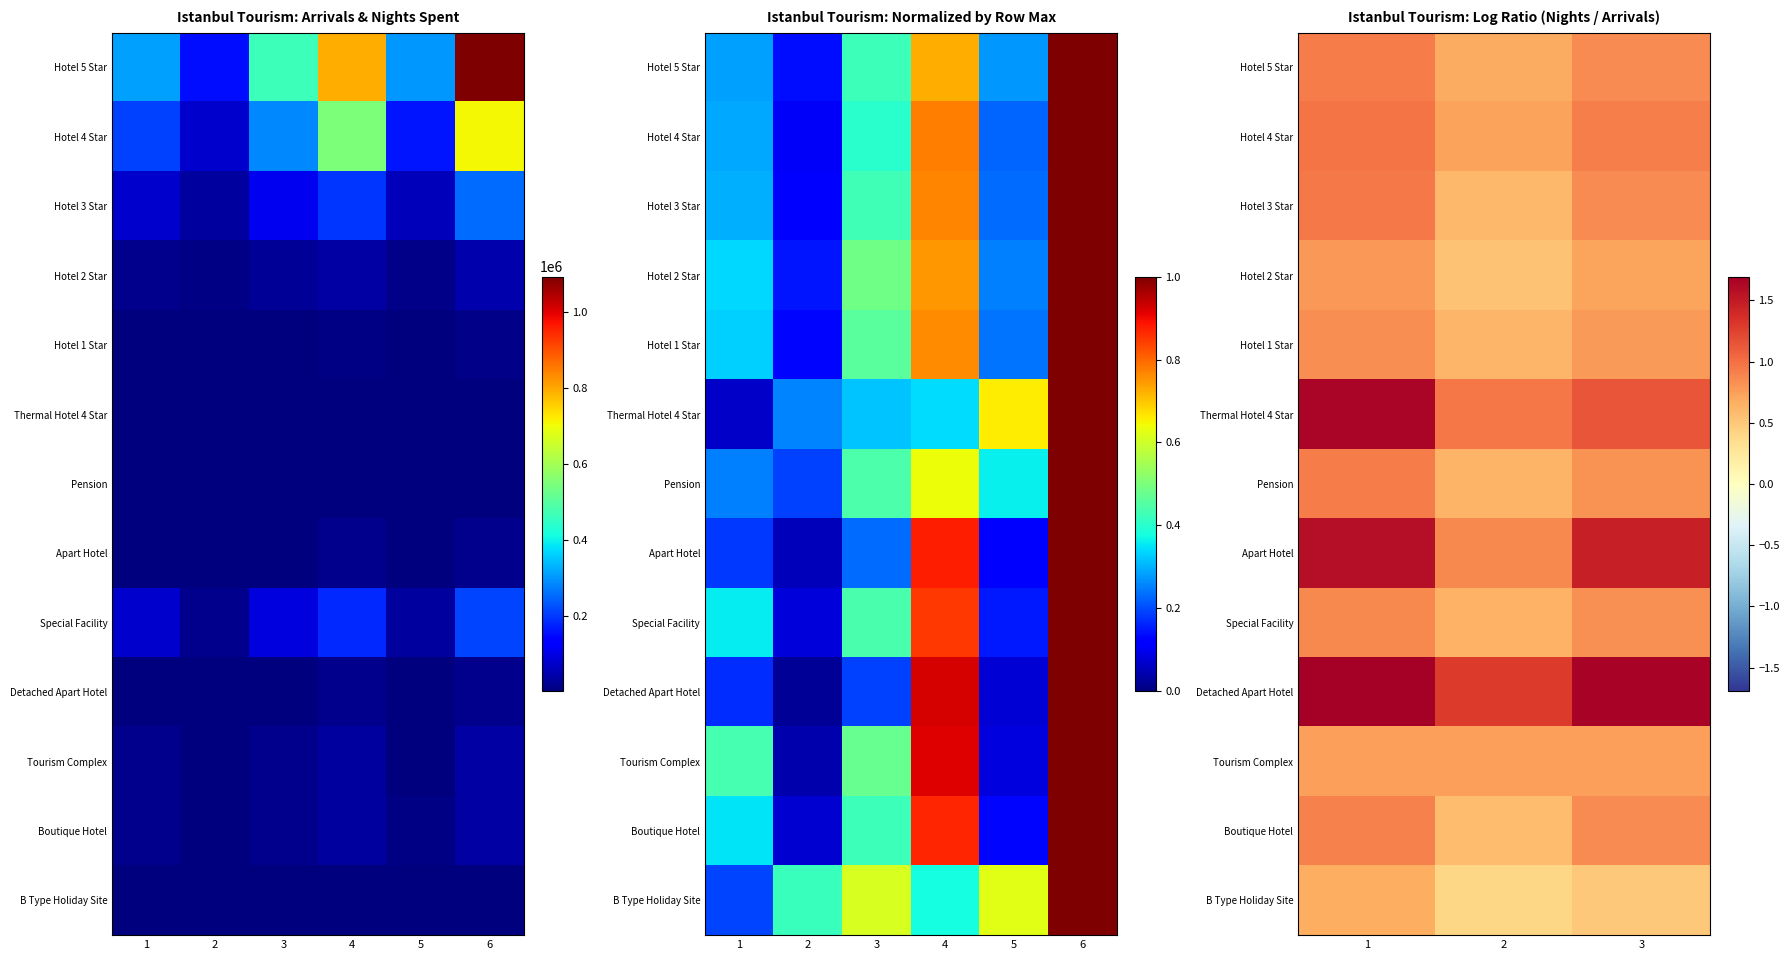

What is the difference between the highest and lowest values at 1?

1.0